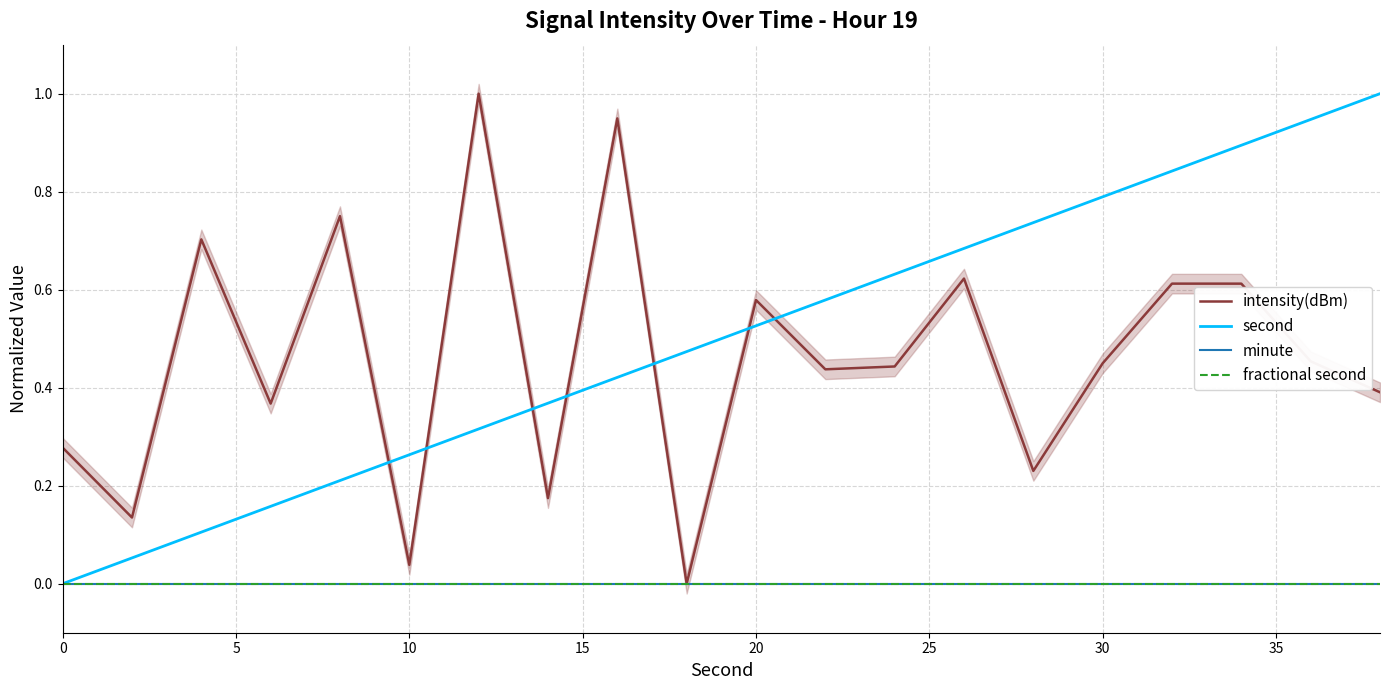

True or false: fractional second and intensity(dBm) cross at least once.

False